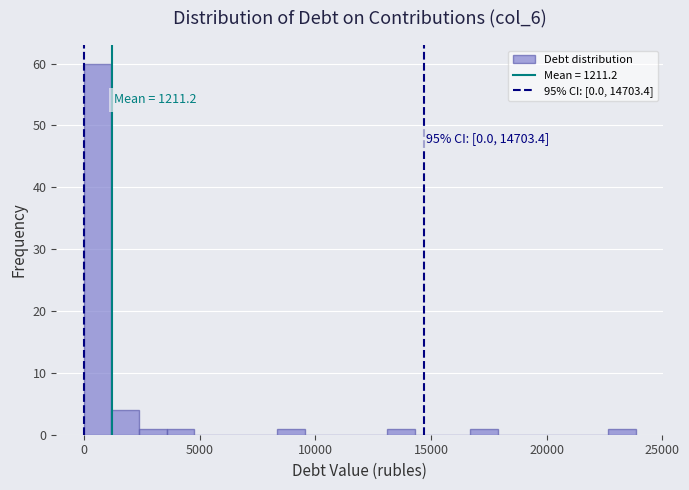

Around what value on the x-axis is the tallest bar? Give the approximate position of its centre, as read against the axis.

500